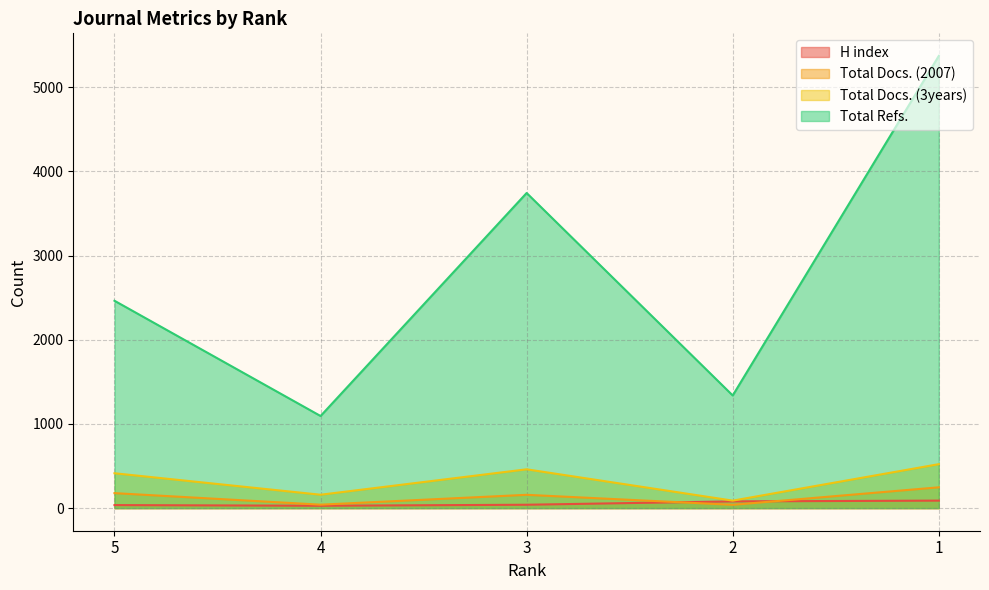

What is the value of the Total Docs. (2007) point at the 4th from the left?

39